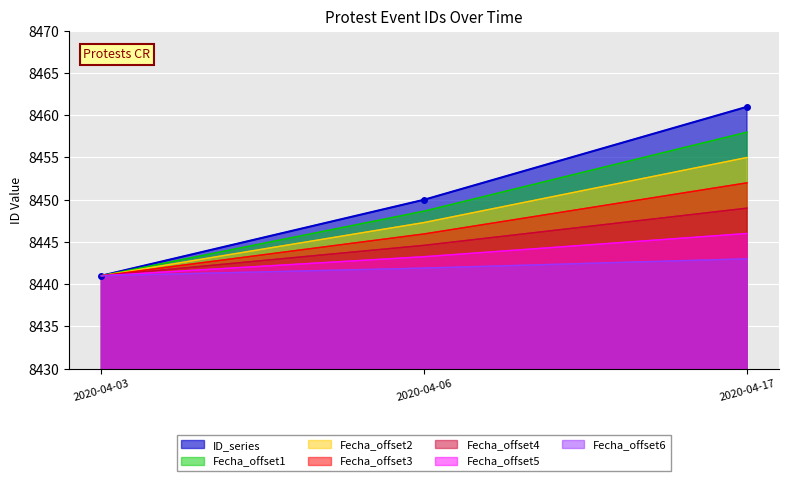

How many values are below 8450?

1